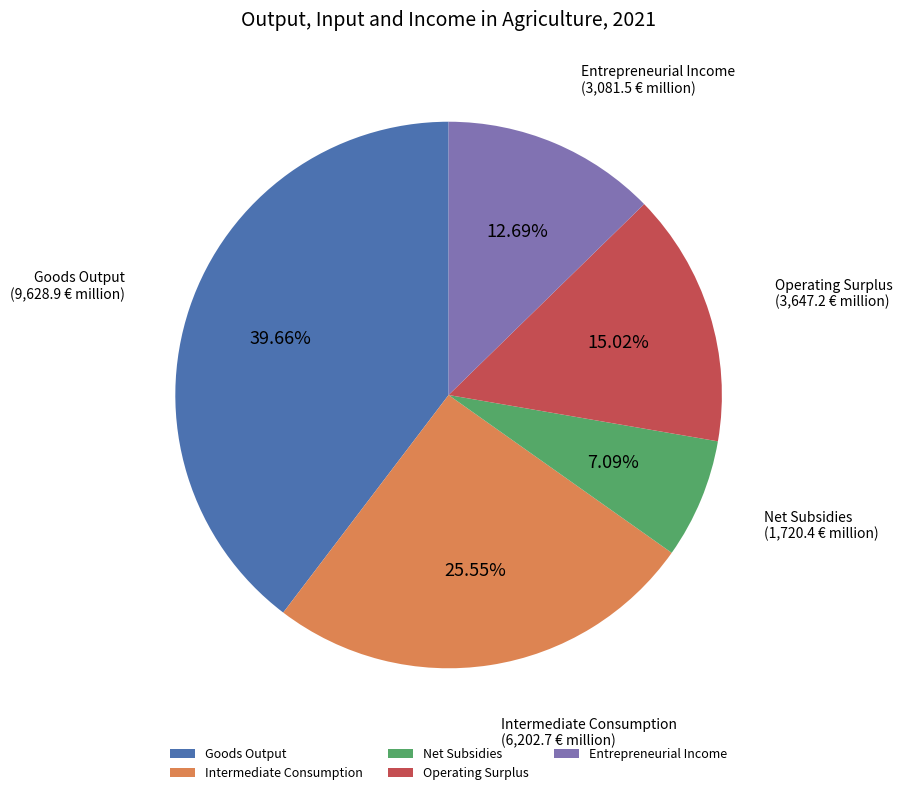

Between Intermediate Consumption and Operating Surplus, which is larger?

Intermediate Consumption